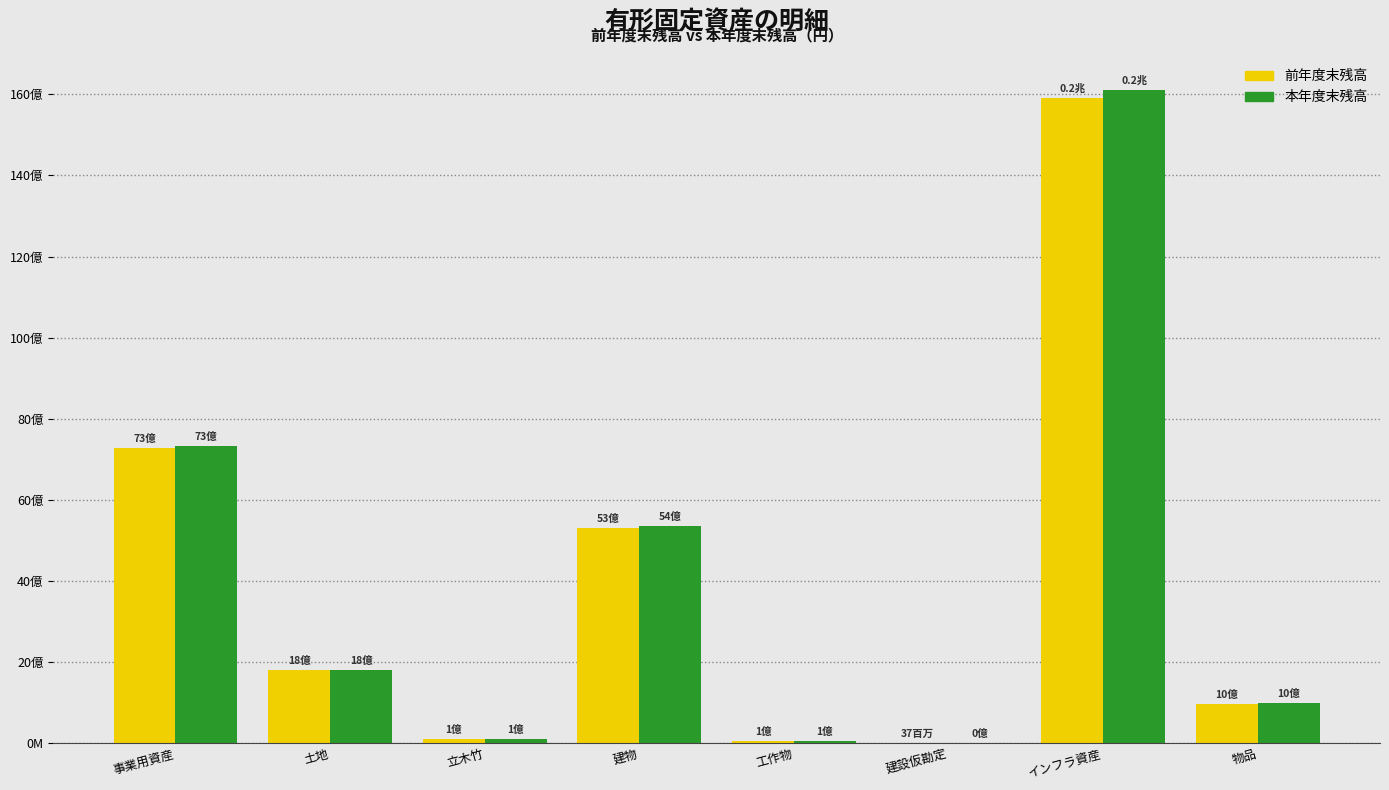

Are the bars horizontal?

No